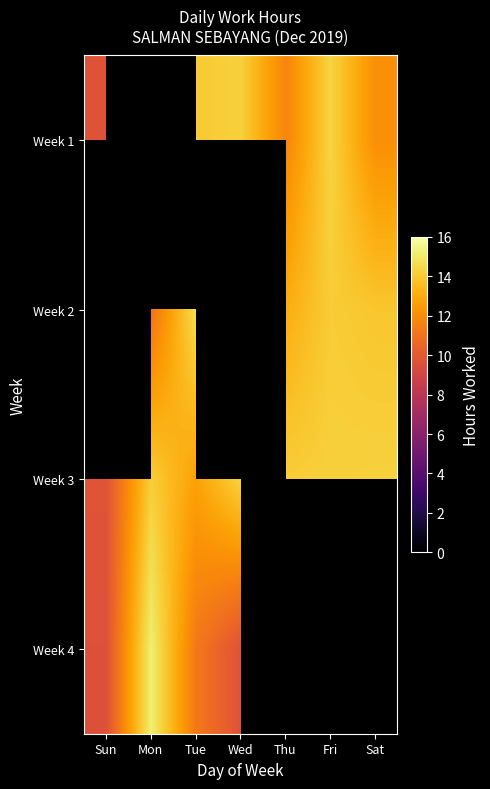

Which series has the largest range (max minus min)?

Week 4